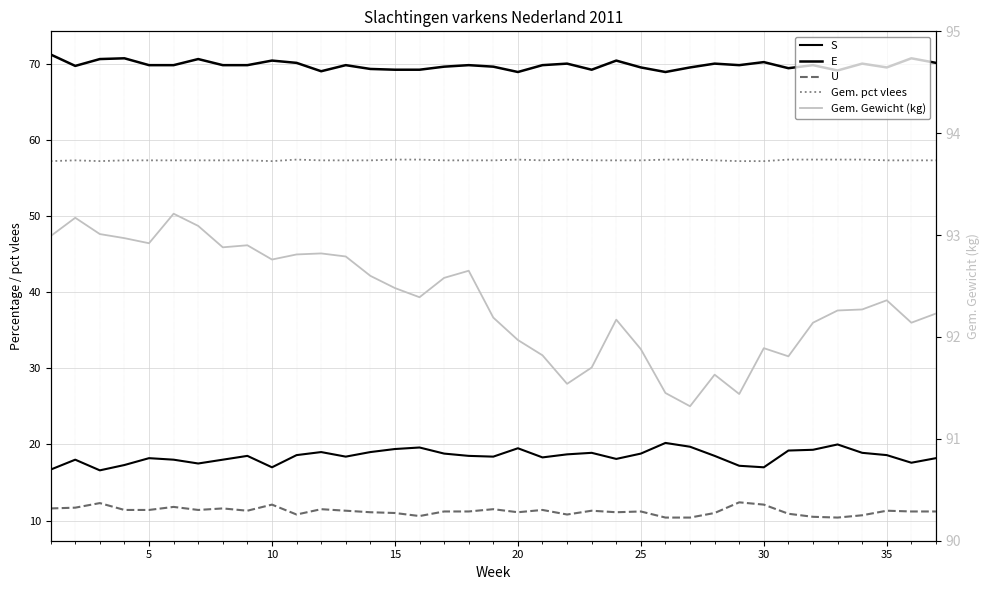

Reading left to right, transcribe all the data shown in this chart.

S: 16.7	18.0	16.6	17.3	18.2	18.0	17.5	18.0	18.5	17.0	18.6	19.0	18.4	19.0	19.4	19.6	18.8	18.5	18.4	19.5	18.3	18.7	18.9	18.1	18.8	20.2	19.7	18.5	17.2	17.0	19.2	19.3	20.0	18.9	18.6	17.6	18.2
E: 71.2	69.7	70.6	70.7	69.8	69.8	70.6	69.8	69.8	70.4	70.1	69.0	69.8	69.3	69.2	69.2	69.6	69.8	69.6	68.9	69.8	70.0	69.2	70.4	69.5	68.9	69.5	70.0	69.8	70.2	69.4	69.8	69.1	70.0	69.5	70.7	70.1
U: 11.6	11.7	12.3	11.4	11.4	11.8	11.4	11.6	11.3	12.1	10.8	11.5	11.3	11.1	11.0	10.6	11.2	11.2	11.5	11.1	11.4	10.8	11.3	11.1	11.2	10.4	10.4	11.0	12.4	12.1	10.9	10.5	10.4	10.7	11.3	11.2	11.2
Gem. pct vlees: 57.2	57.3	57.2	57.3	57.3	57.3	57.3	57.3	57.3	57.2	57.4	57.3	57.3	57.3	57.4	57.4	57.3	57.3	57.3	57.4	57.3	57.4	57.3	57.3	57.3	57.4	57.4	57.3	57.2	57.2	57.4	57.4	57.4	57.4	57.3	57.3	57.3
Gem. Gewicht (kg): 93.0	93.2	93.0	93.0	92.9	93.2	93.1	92.9	92.9	92.8	92.8	92.8	92.8	92.6	92.5	92.4	92.6	92.7	92.2	92.0	91.8	91.5	91.7	92.2	91.9	91.5	91.3	91.6	91.4	91.9	91.8	92.1	92.3	92.3	92.4	92.1	92.2